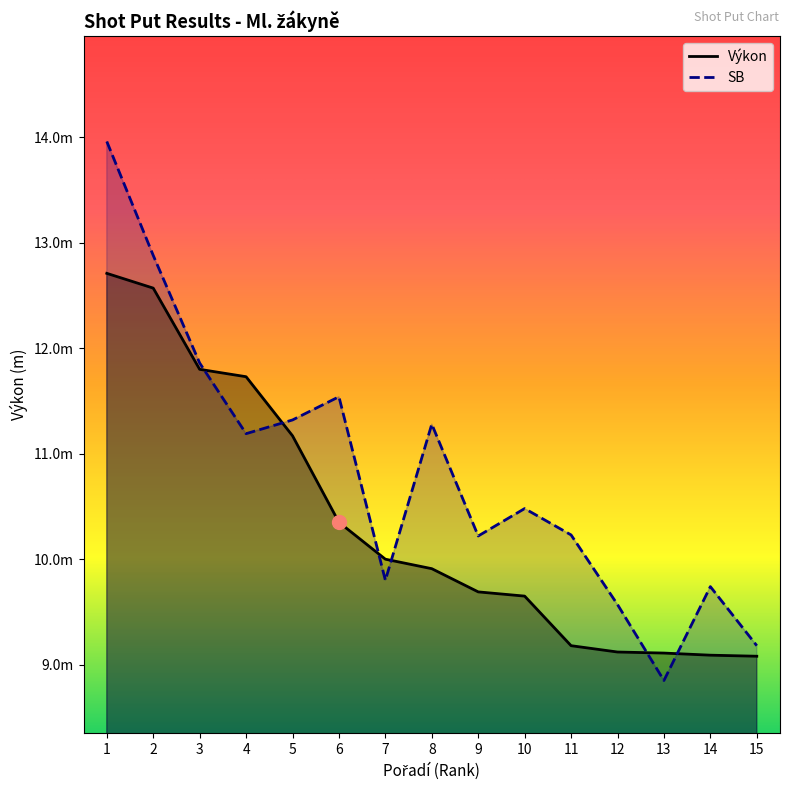

The value of Výkon at 8 is 9.9. True or false?

True